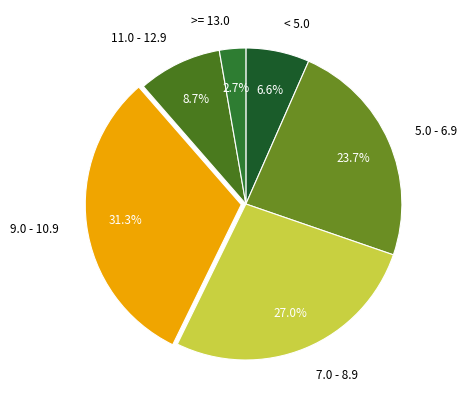

What portion of the pie excludes 7.0 - 8.9?

73.0%